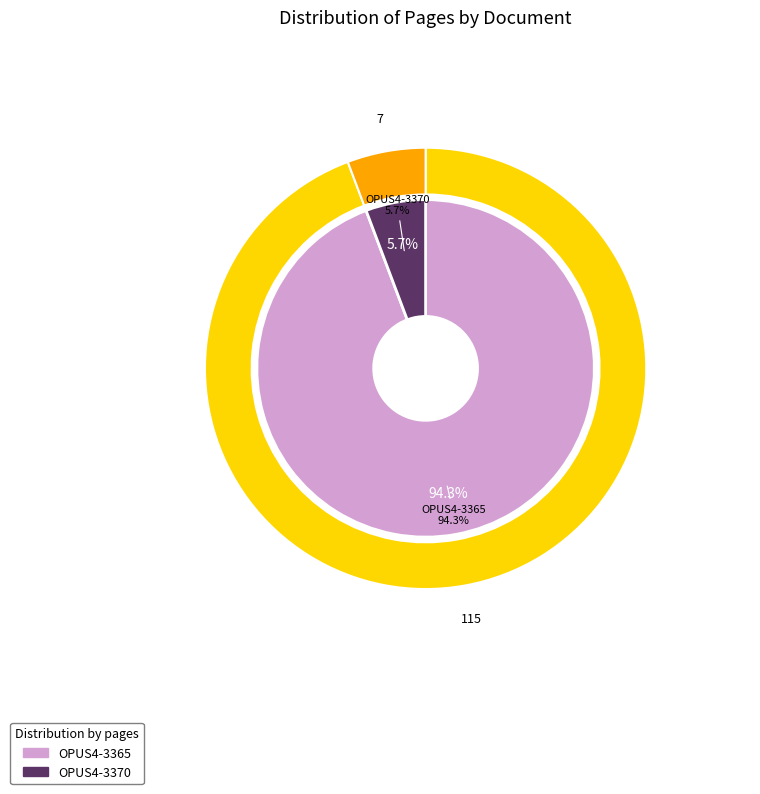

Is OPUS4-3365 the majority of the pie?

Yes